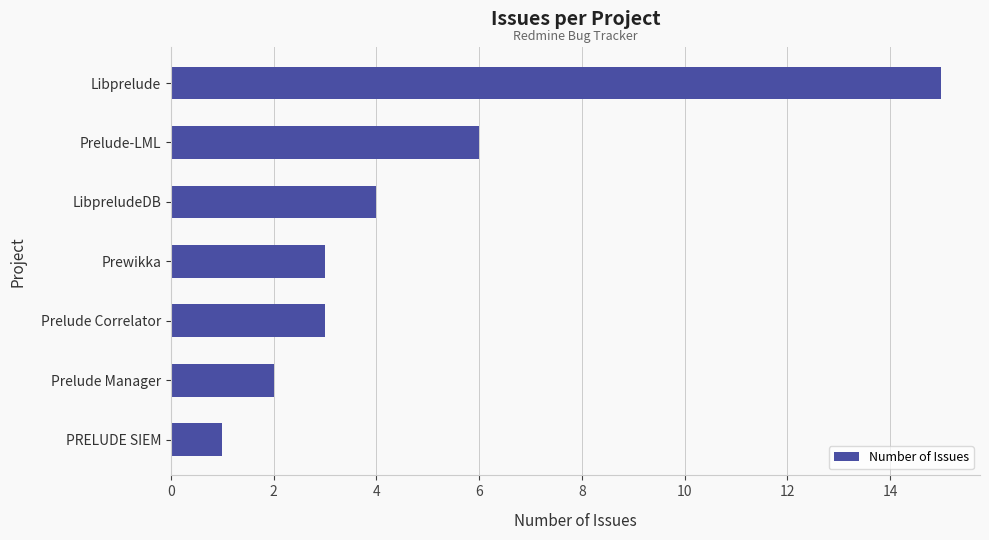

Between Prewikka and Libprelude, which is larger?

Libprelude